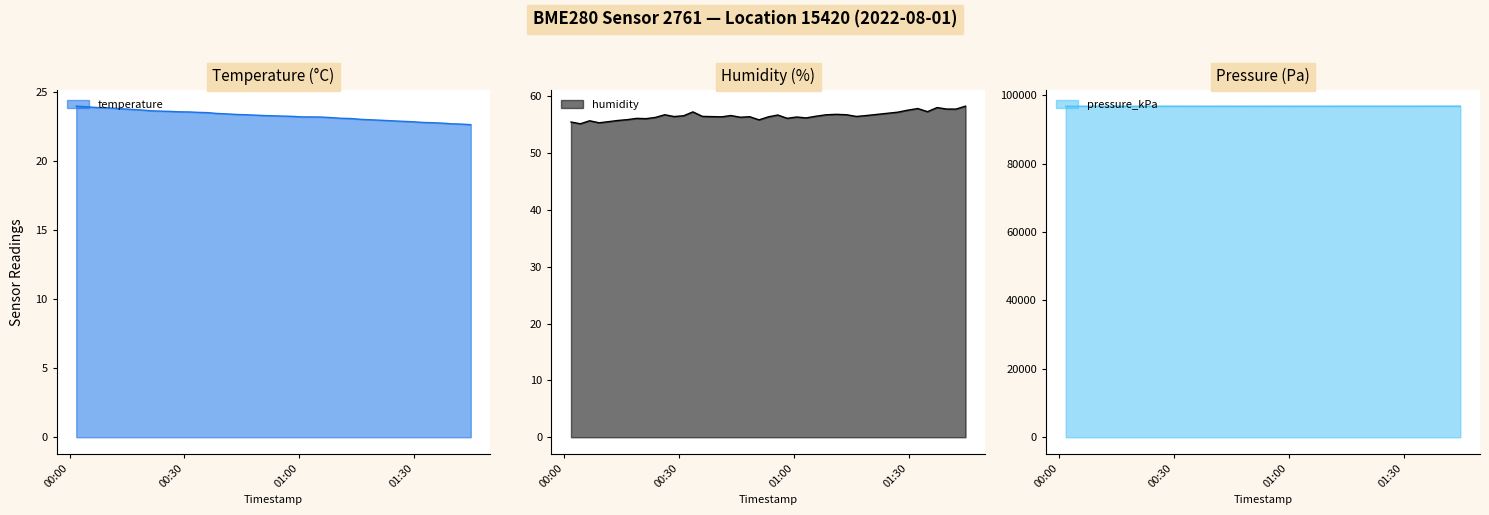

True or false: temperature and pressure_kPa intersect in this chart.

False